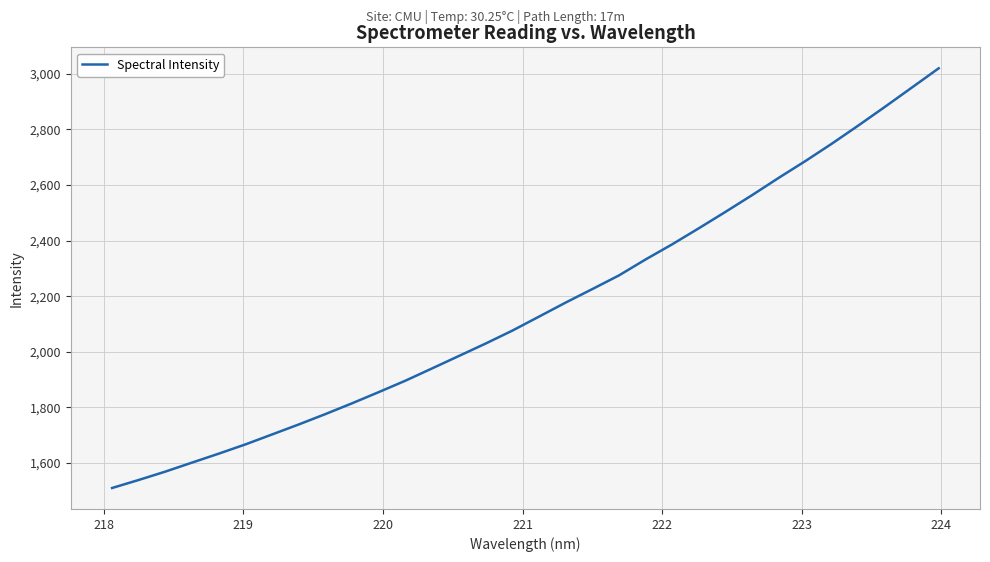

How many lines are shown in the chart?

1